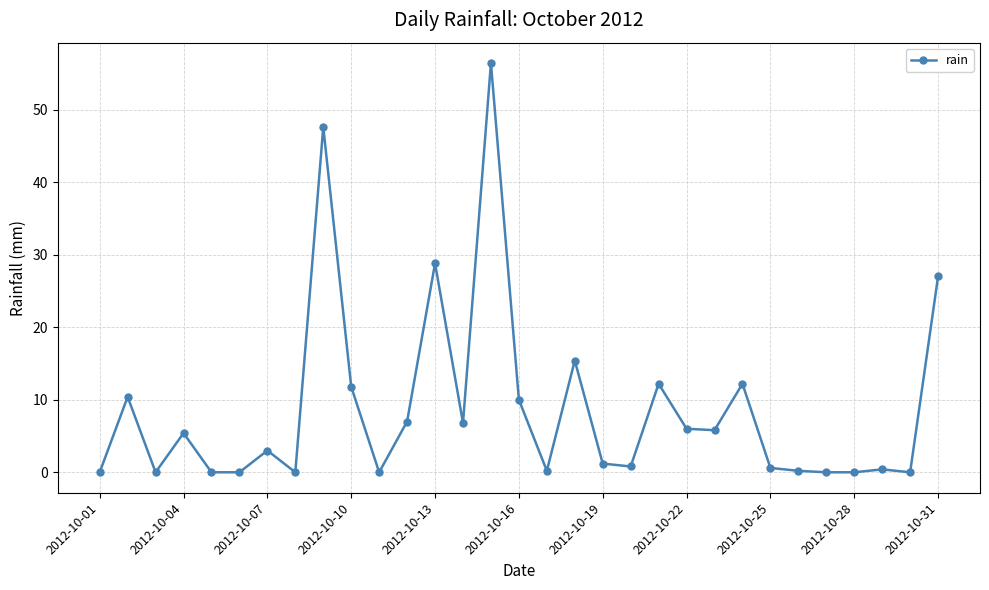

What is the value of the 2nd point from the left?

10.4